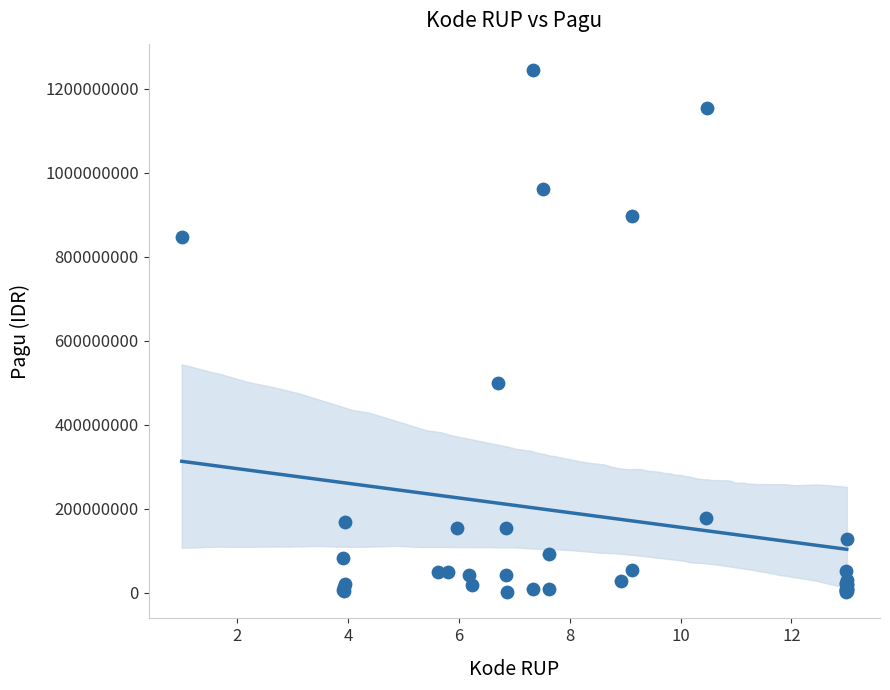

What Y value in the scatter plot is closest to 622840000?

499932000